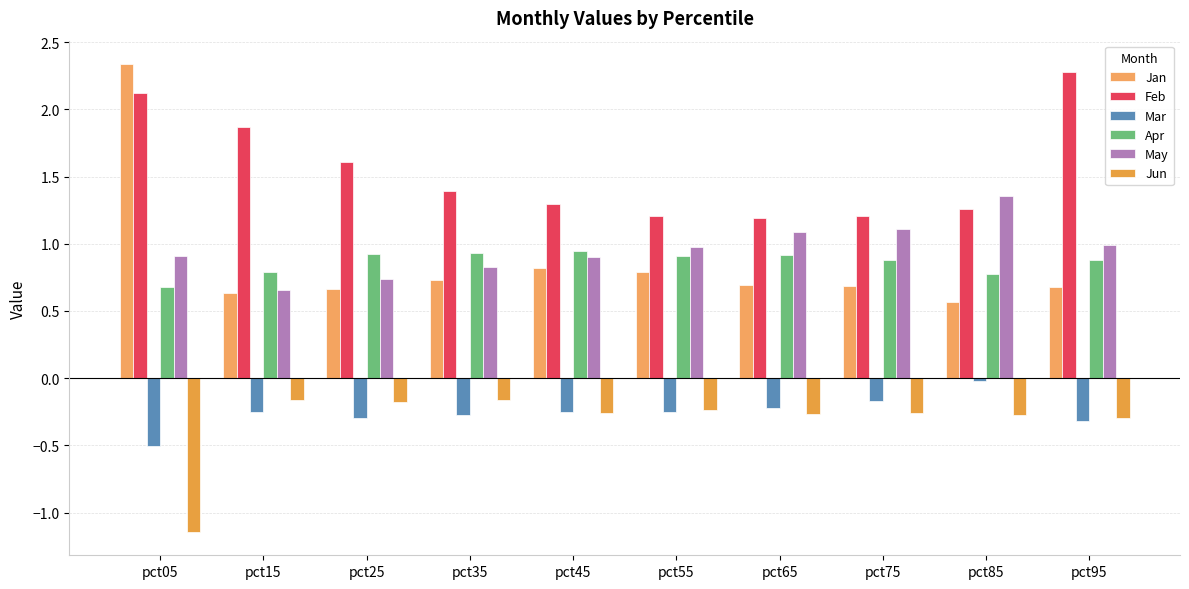

True or false: Apr has a value of 0.9 at pct45.

True